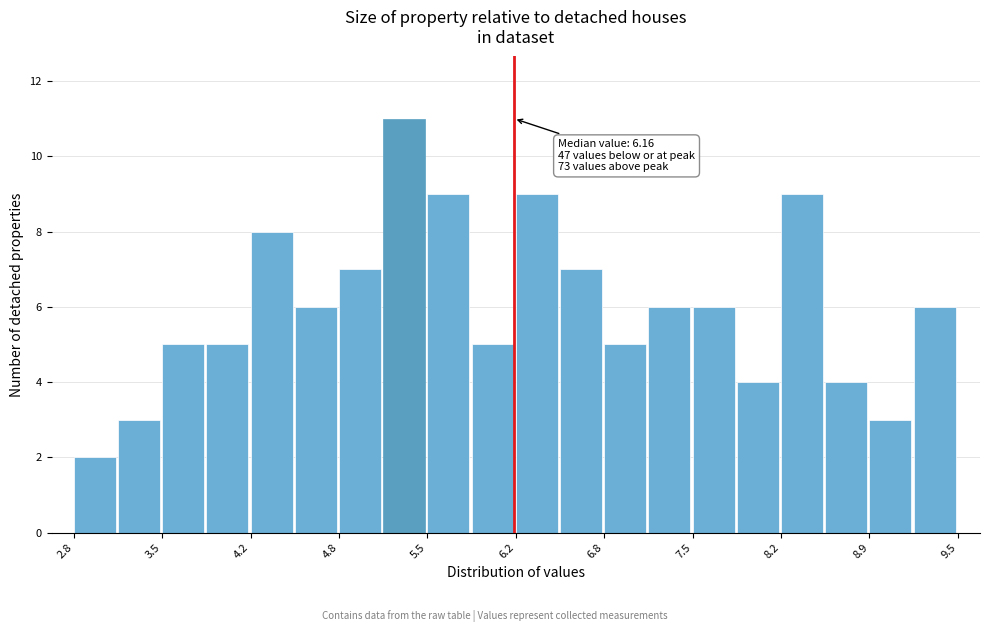

Read against the x-axis, roughly where is the centre of the tallest bar?

5.3